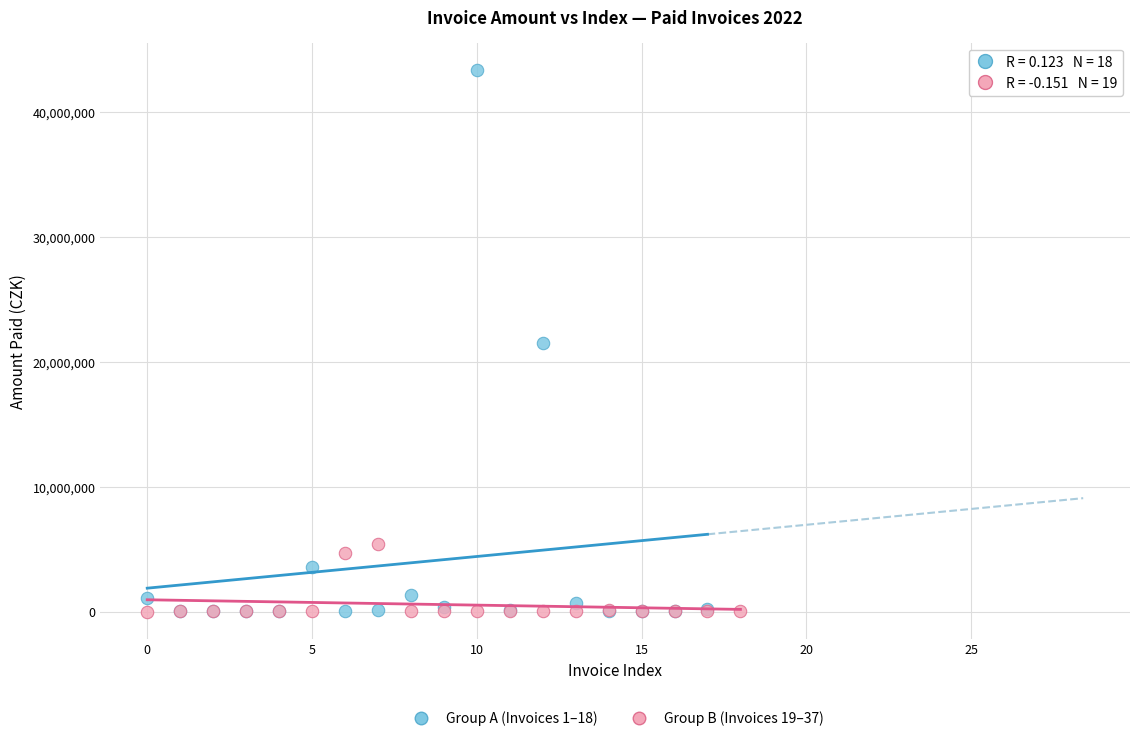

Which series reaches the maximum Y coordinate?

Group A (Invoices 1–18)